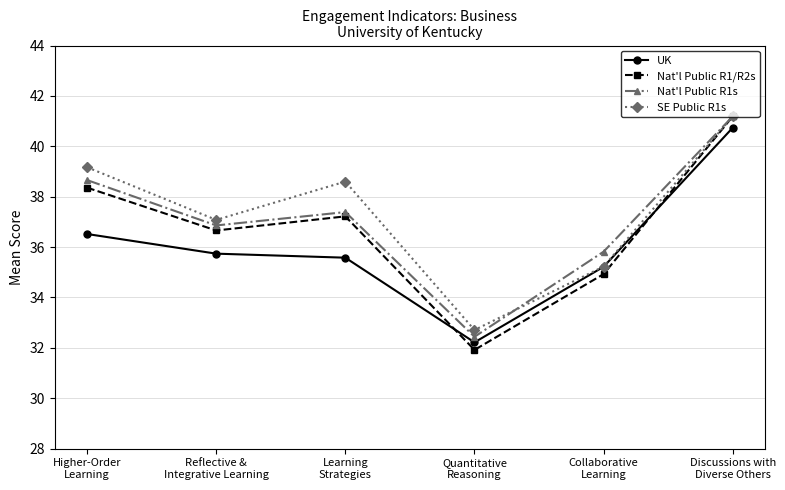

Which series has the largest range (max minus min)?

Nat'l Public R1/R2s